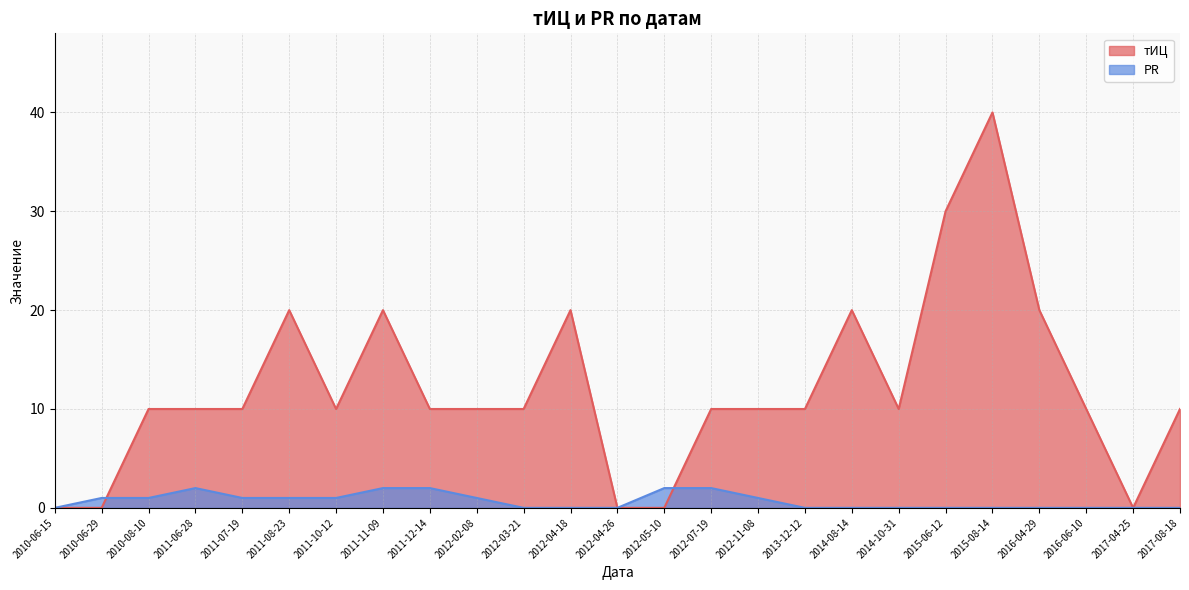

List the series in order of their overall mean, highest first.

тИЦ, PR